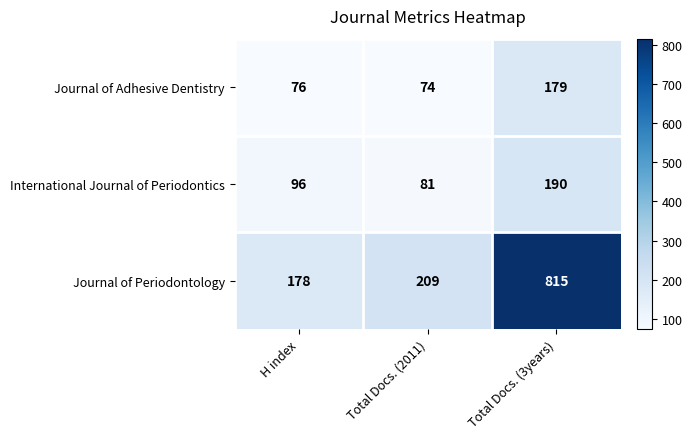

Reading left to right, transcribe all the data shown in this chart.

Journal of Adhesive Dentistry: H index=76	Total Docs. (2011)=74	Total Docs. (3years)=179
International Journal of Periodontics: H index=96	Total Docs. (2011)=81	Total Docs. (3years)=190
Journal of Periodontology: H index=178	Total Docs. (2011)=209	Total Docs. (3years)=815